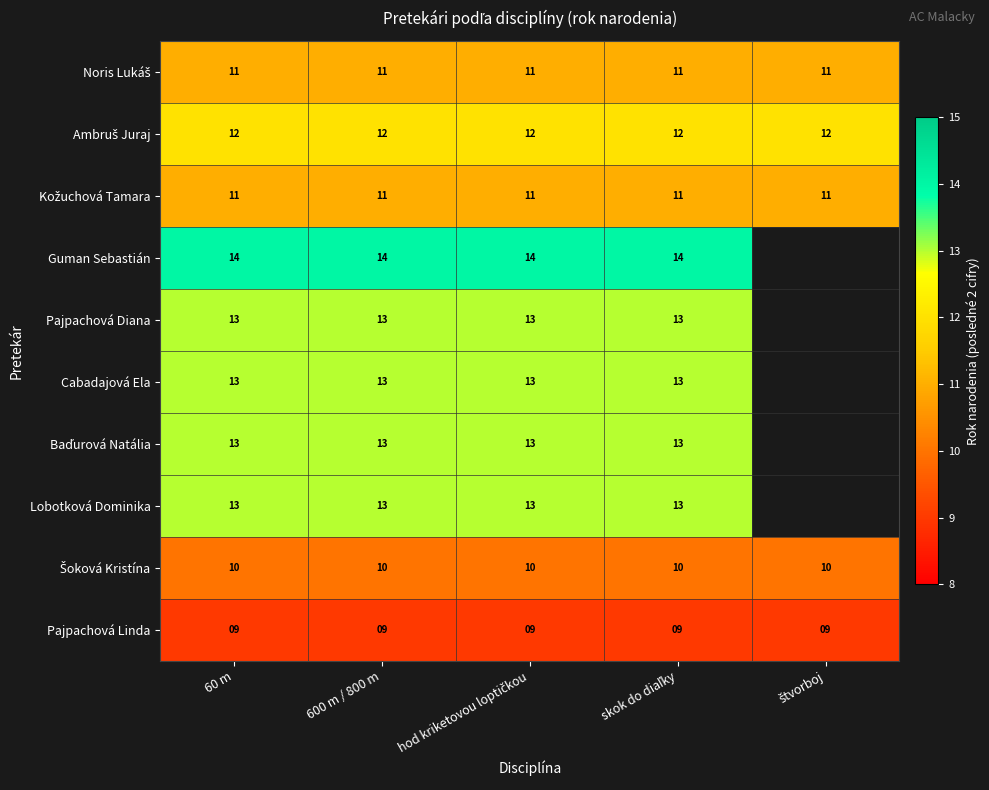

What is the total value across all series at 60 m?

119